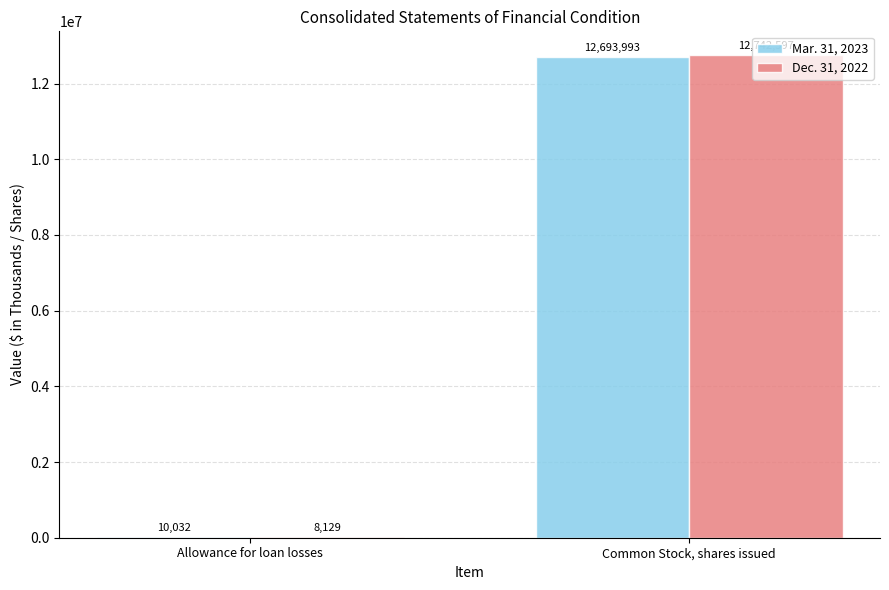

Is it true that Dec. 31, 2022 equals 20705970 at Common Stock, shares issued?

False